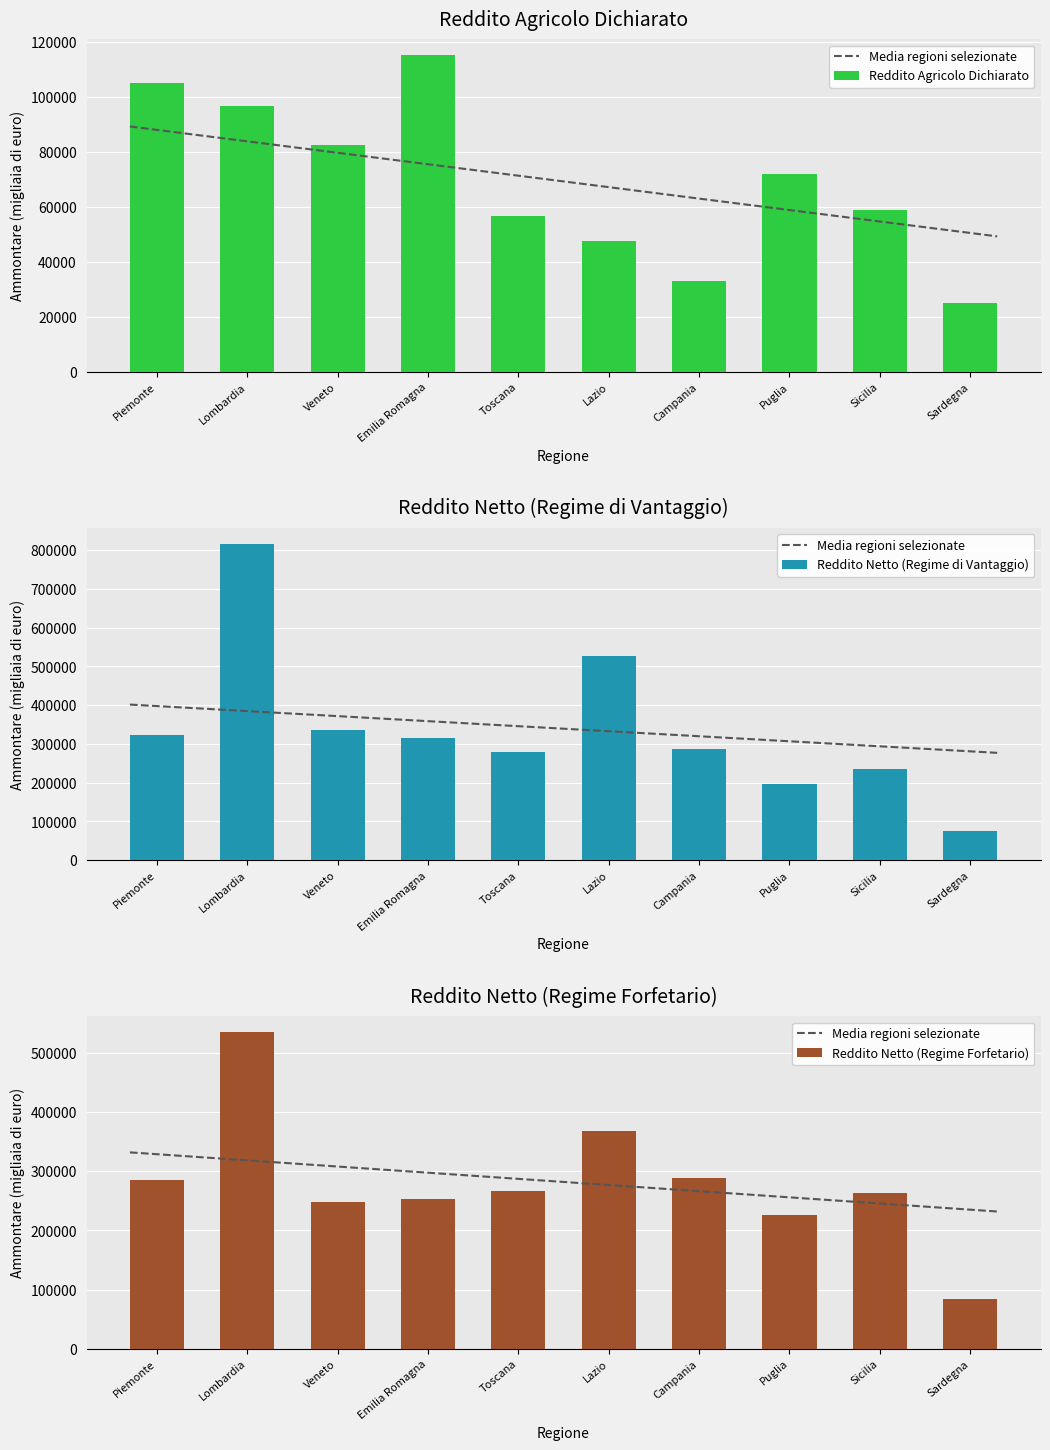

What is the difference between the highest and lowest values at Lombardia?

720582